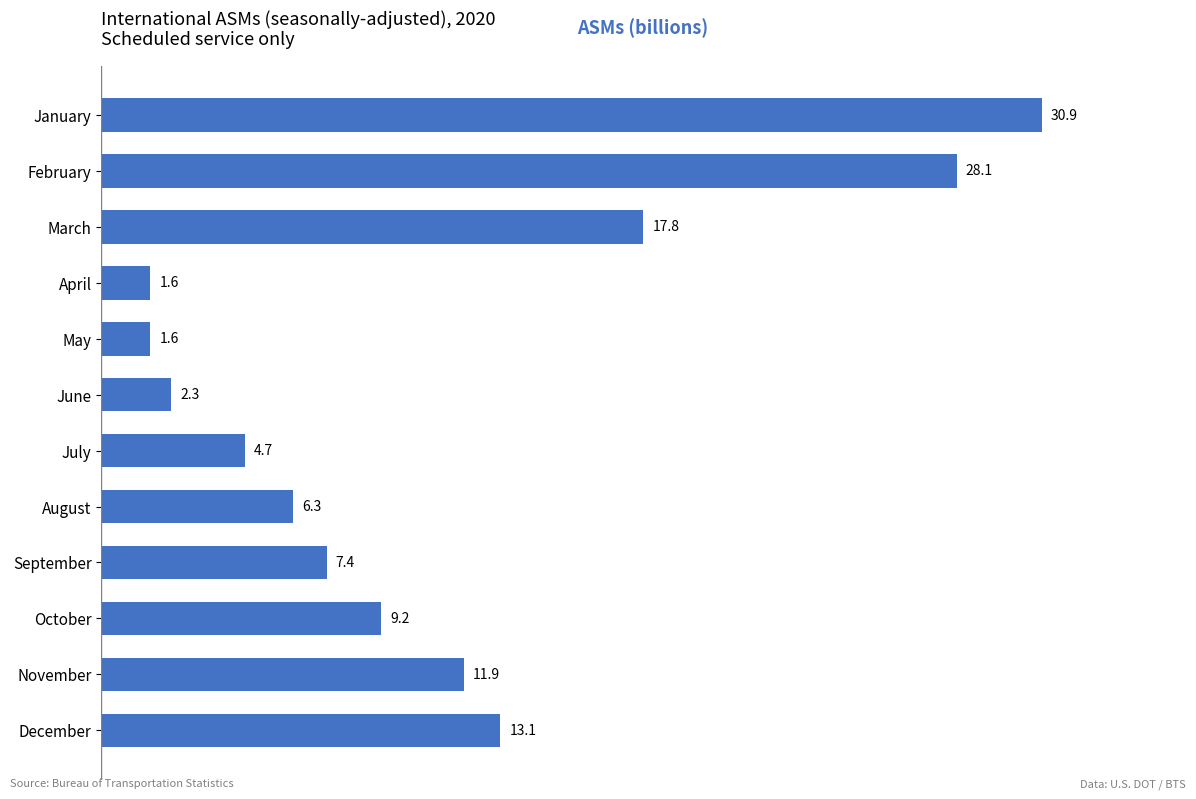

Reading top to bottom, extract all data points from this chart.

30.9	28.1	17.8	1.6	1.6	2.3	4.7	6.3	7.4	9.2	11.9	13.1